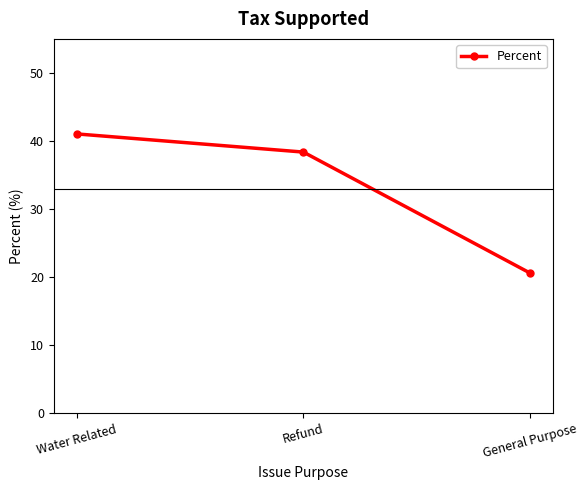

Reading right to left, what are all the values shown in this chart?

General Purpose=20.6	Refund=38.4	Water Related=41.0